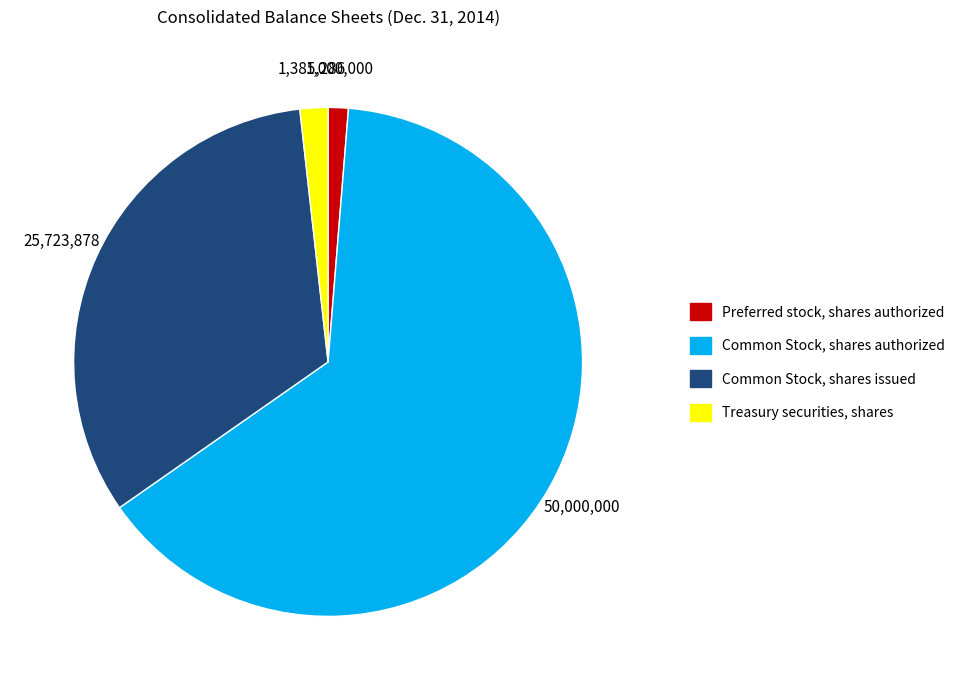

The Treasury securities, shares slice represents 2% of the pie. True or false?

True